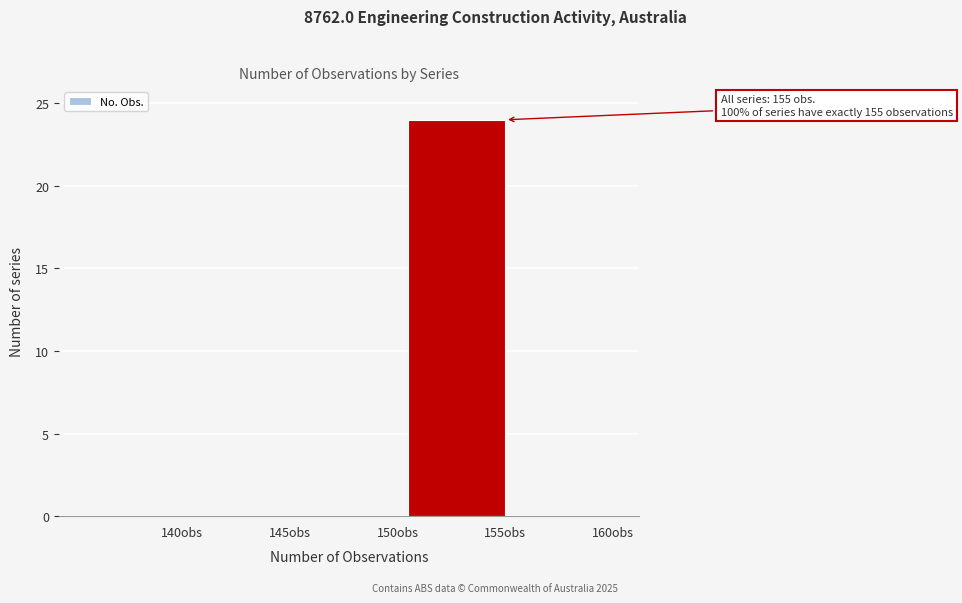

Reading left to right, list all the values displayed in this chart.

140obs=0	145obs=0	150obs=0	155obs=24	160obs=0